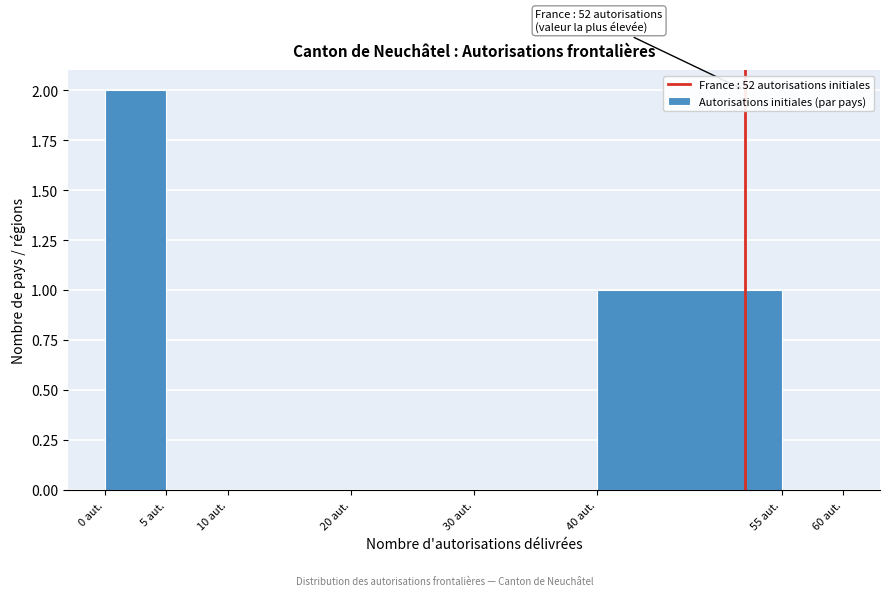

Which range on the x-axis has the tallest bar?

0 to 5